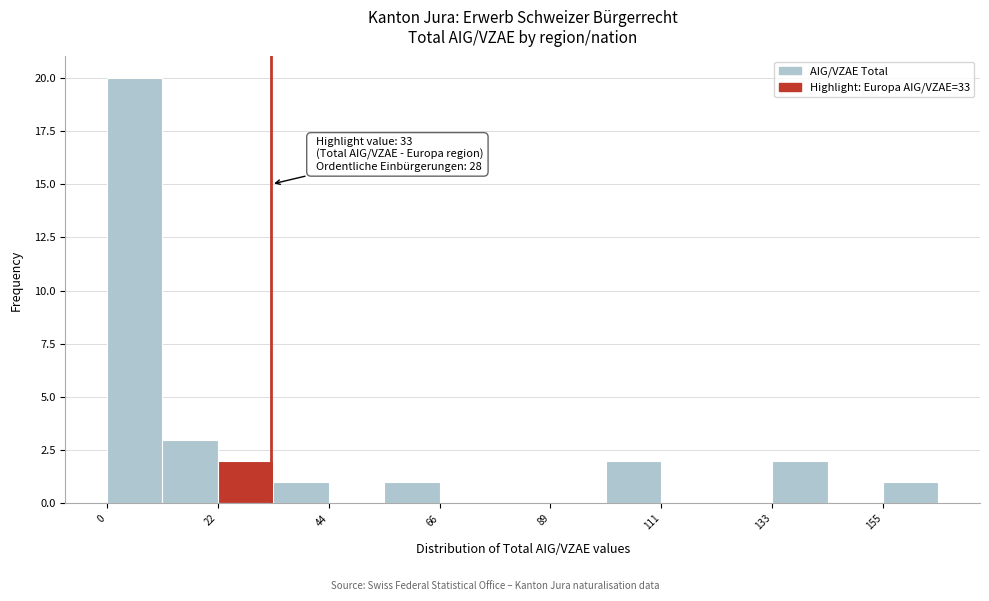

Around what value on the x-axis is the tallest bar? Give the approximate position of its centre, as read against the axis.

5